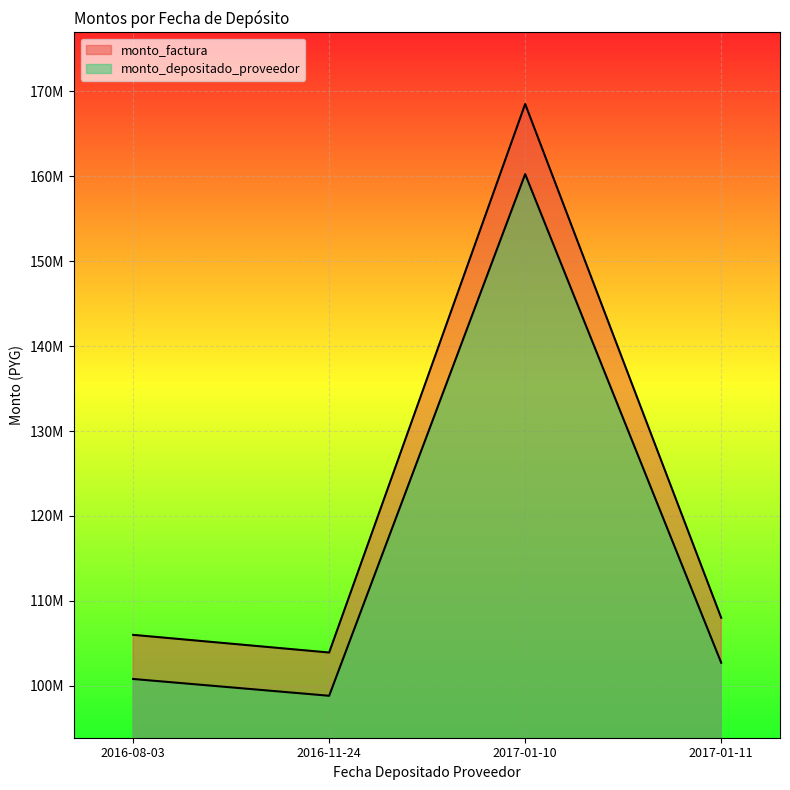

What is the highest value of the monto_depositado_proveedor series?

160267064